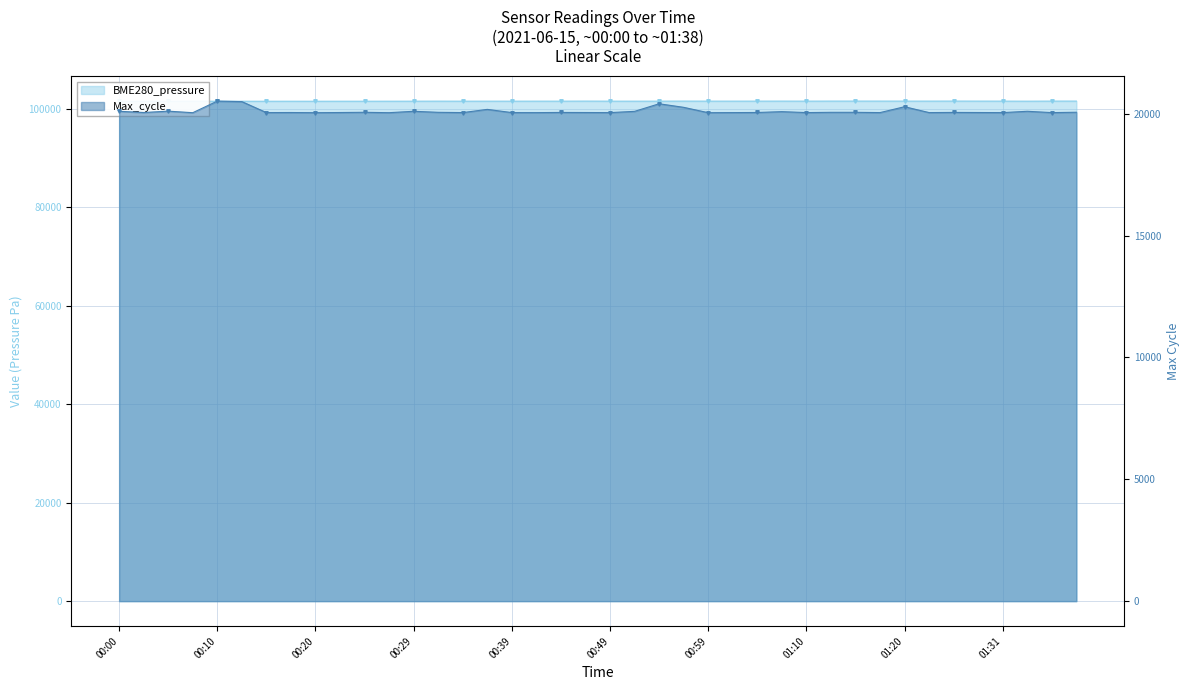

How many lines are shown in the chart?

2